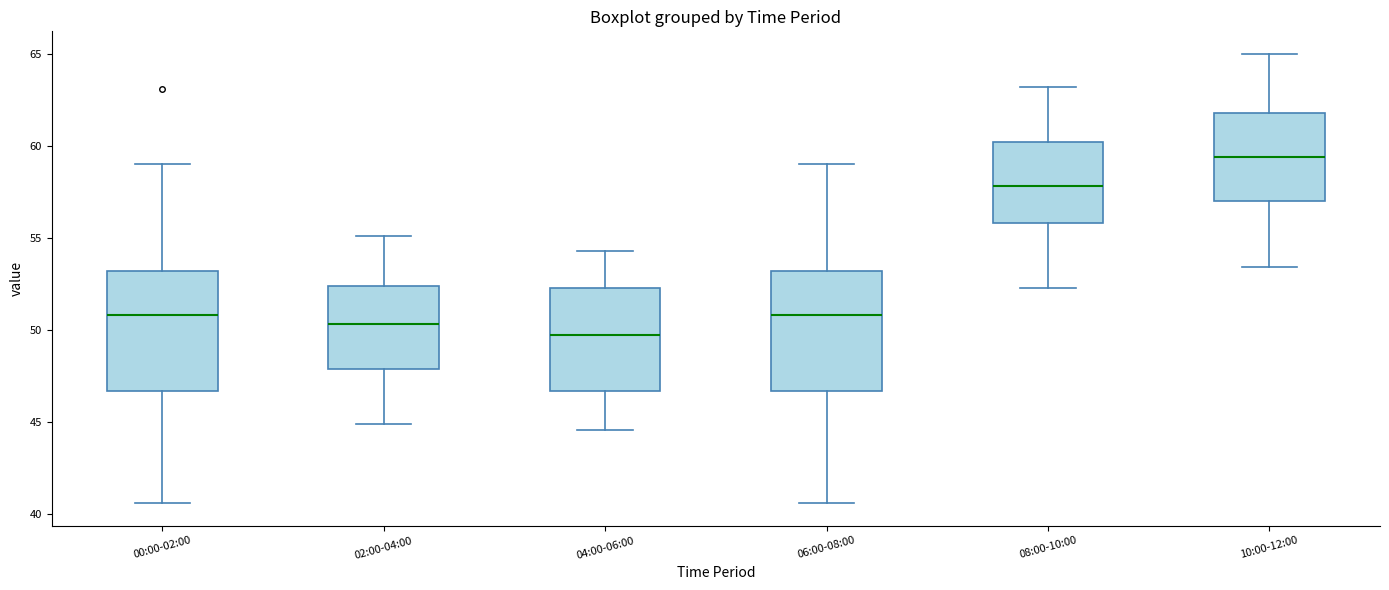

Which box's median line is the highest?

10:00-12:00